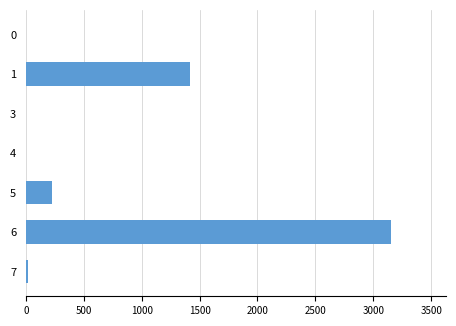

What is the sum of all values?

4817